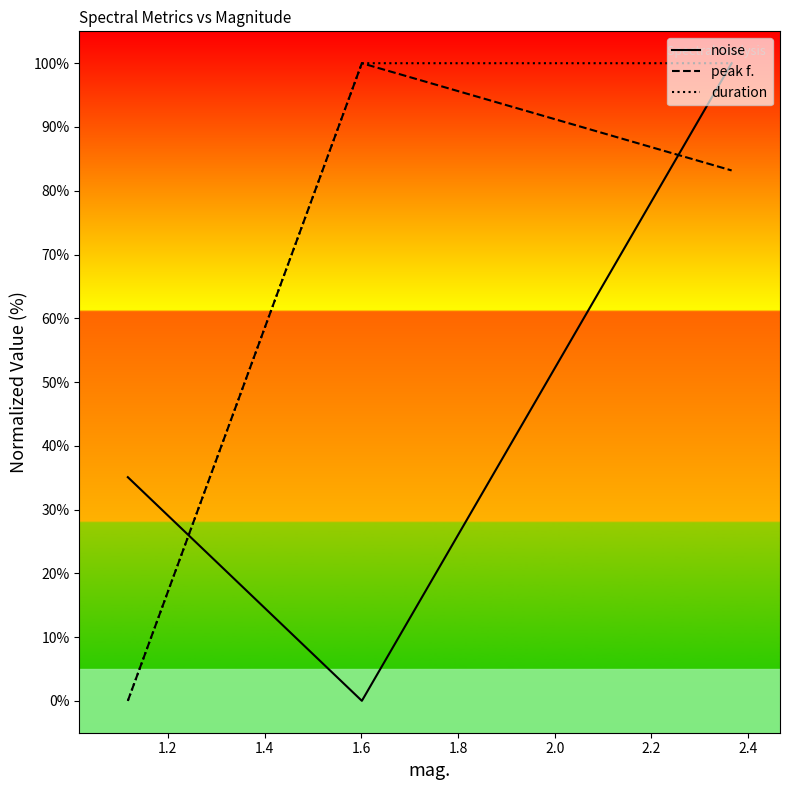

How many lines are shown in the chart?

3